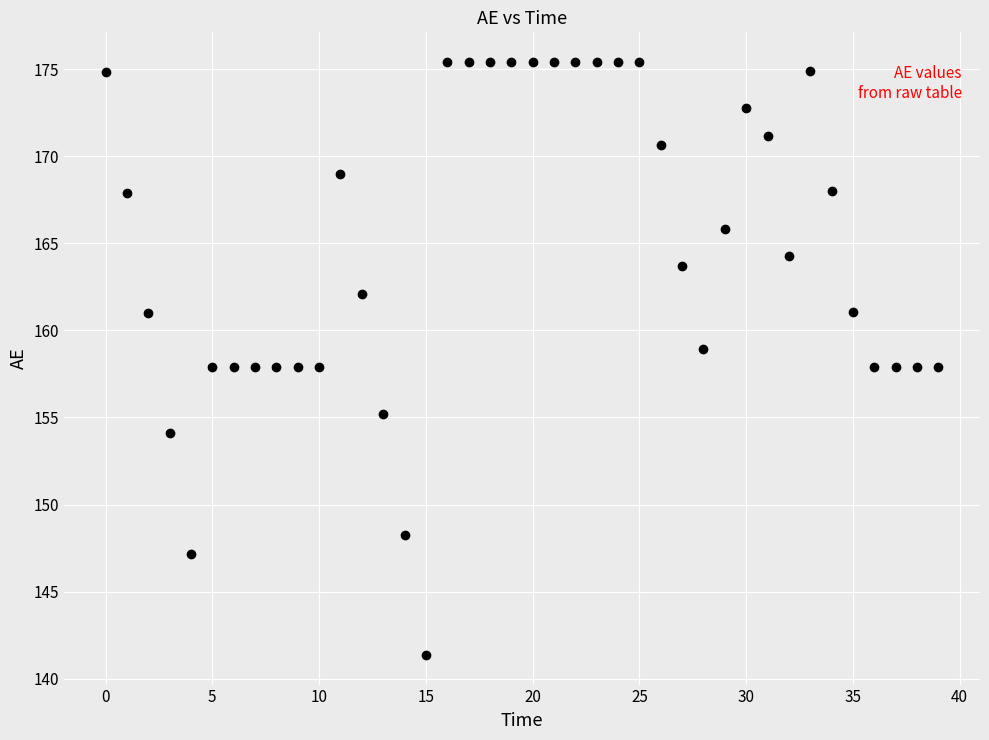

What is the range of Y values (max minus min)?

34.1